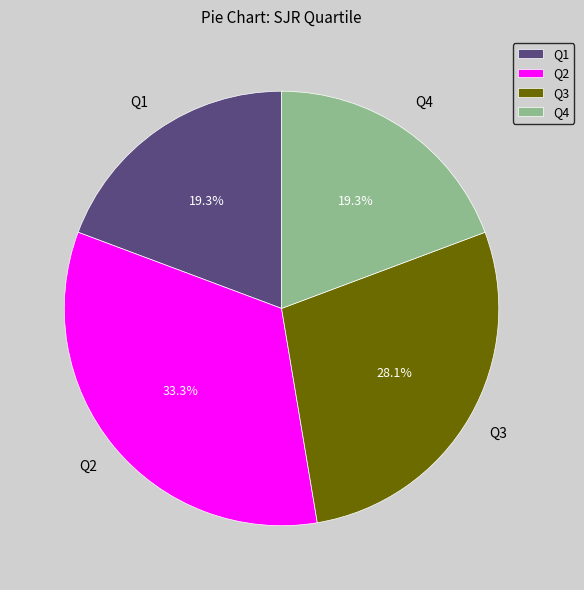

Does Q3 represent more than half of the total?

No